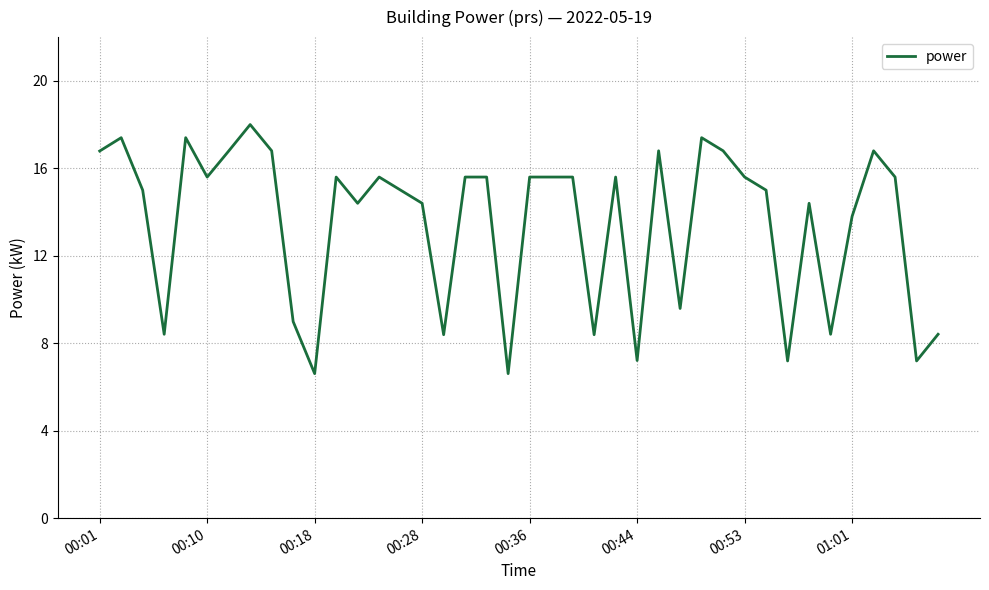

What is the difference between the maximum and minimum values?

11.4